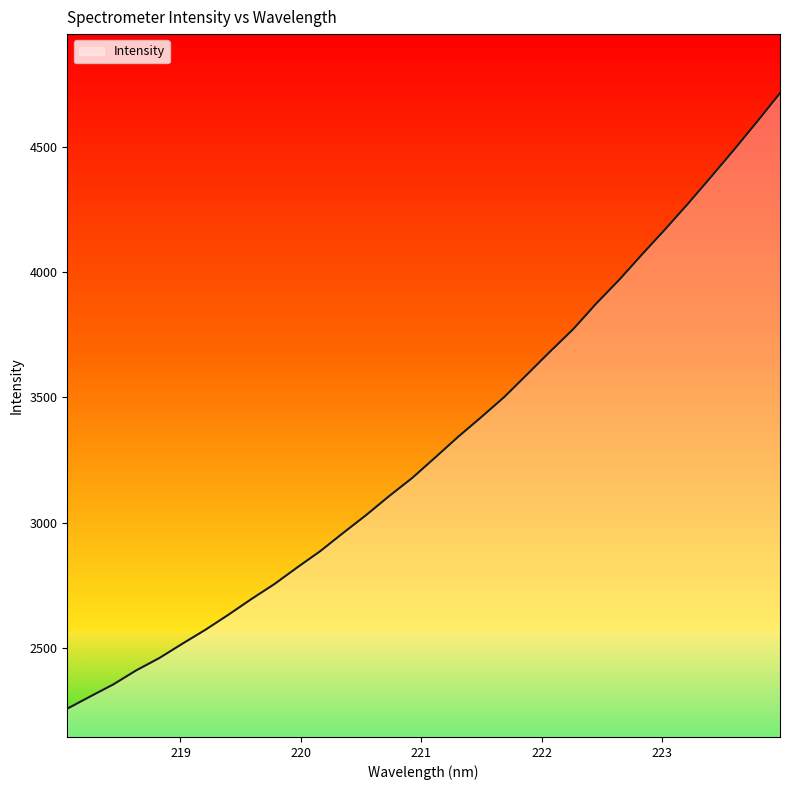

What is the maximum value shown in the chart?

4713.6